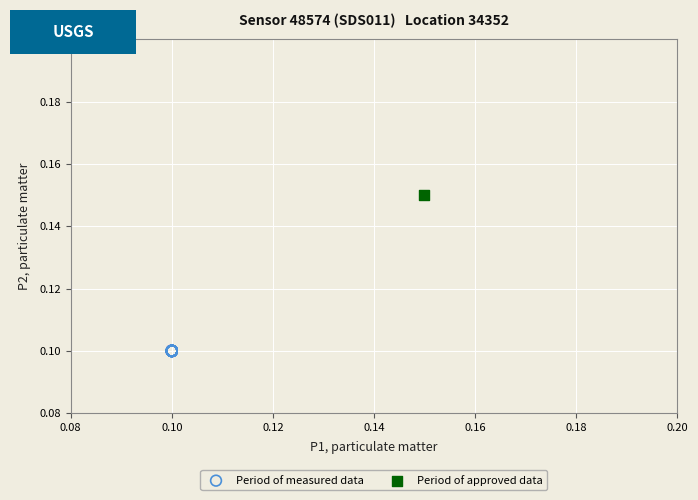

Which series reaches the minimum Y coordinate?

Period of measured data